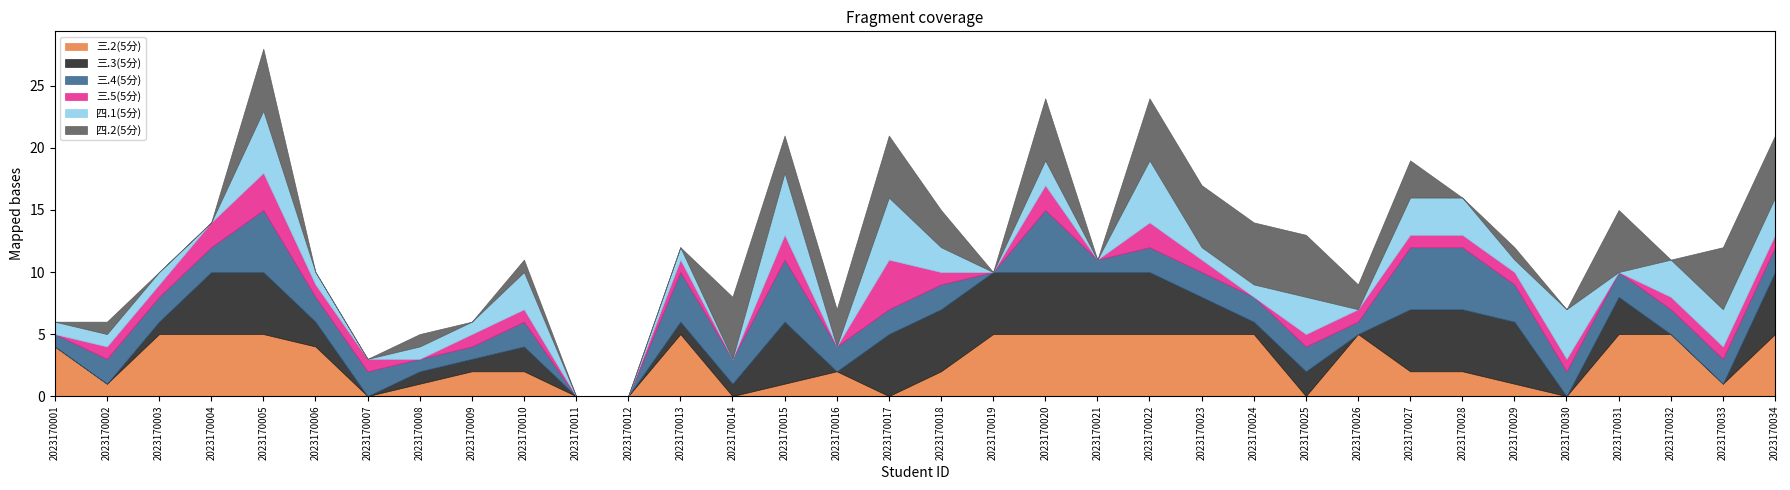

What is the difference between the 三.5(5分) values at 2023170004 and 2023170026?

1